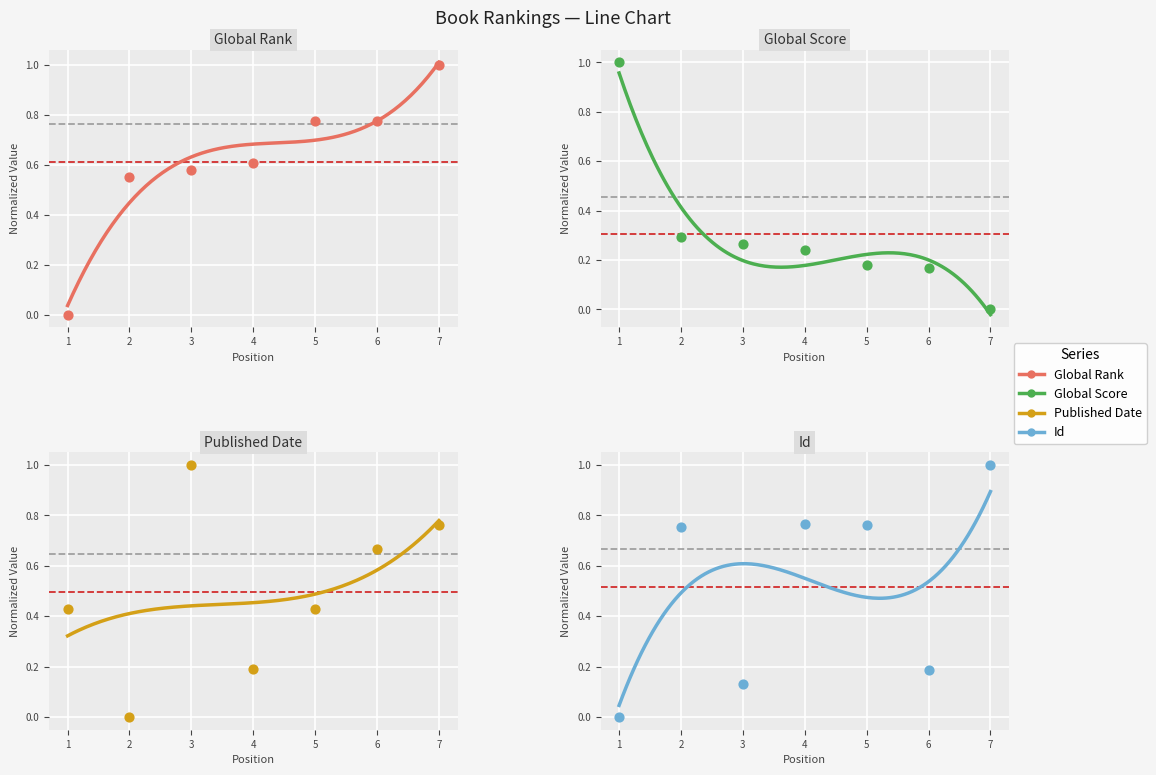

Which series contains the lowest Y value?

Global Rank